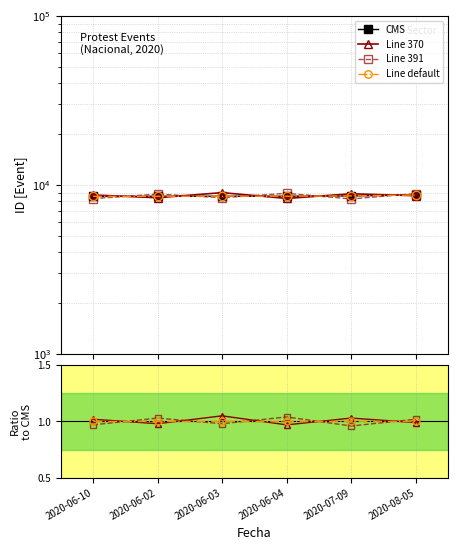

What is the spread (max minus min) of values at 2020-06-02?

8558.0